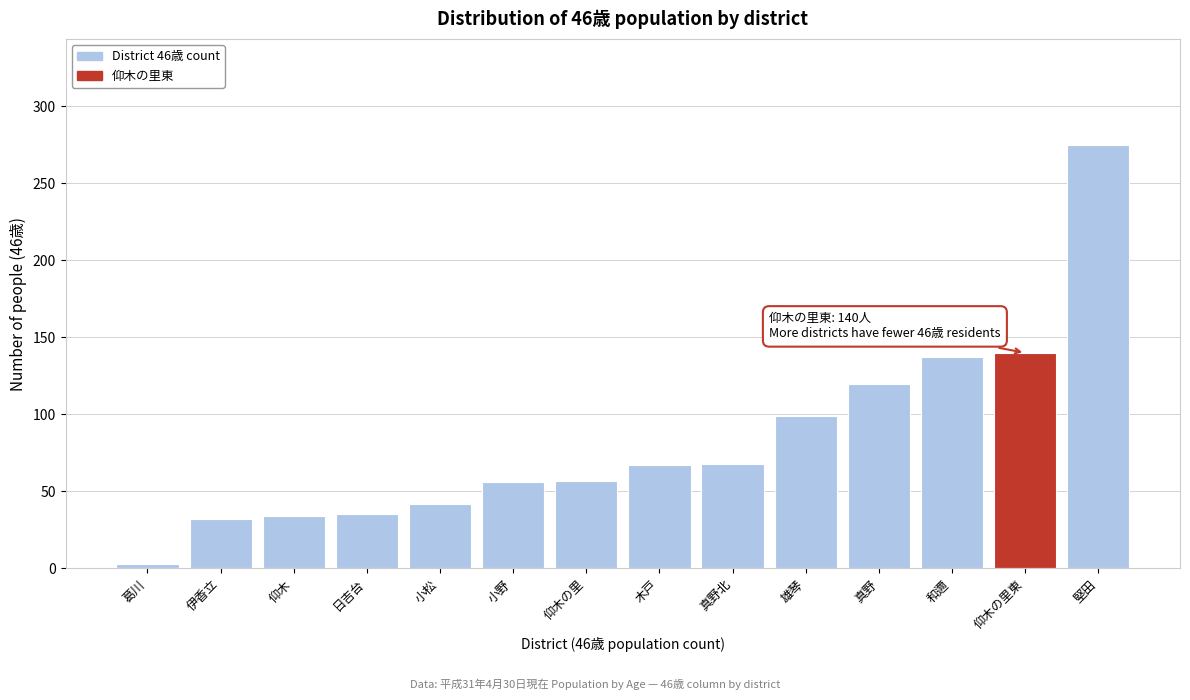

Between 日吉台 and 堅田, which is larger?

堅田